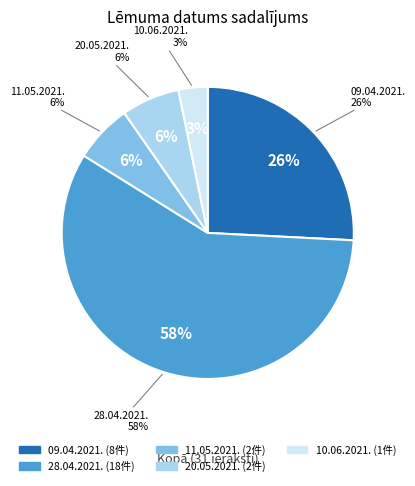

Combined, do 10.06.2021. and 11.05.2021. account for over 50%?

No